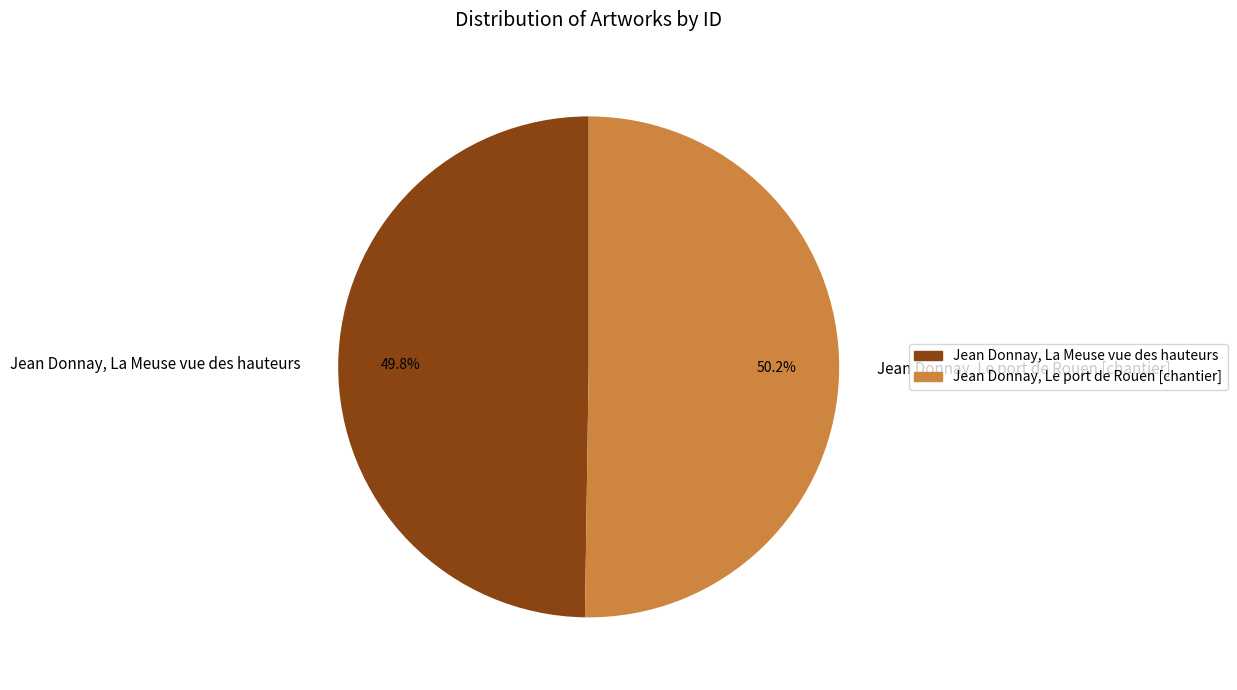

To the nearest percent, what is the average slice percentage?

50%